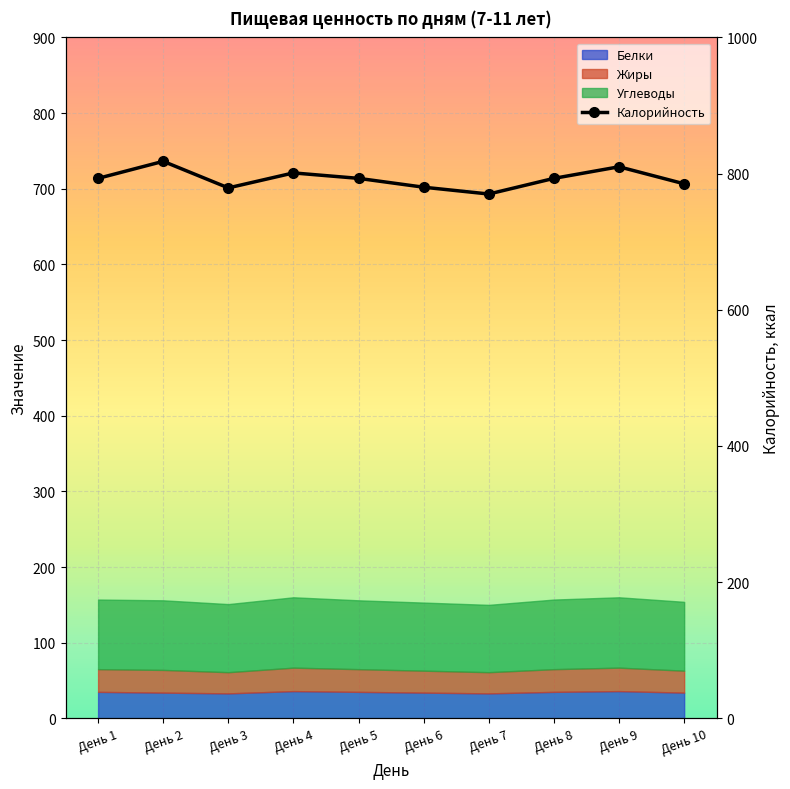

How many interior local peaks (higher than both neighbors) does the data have?

3